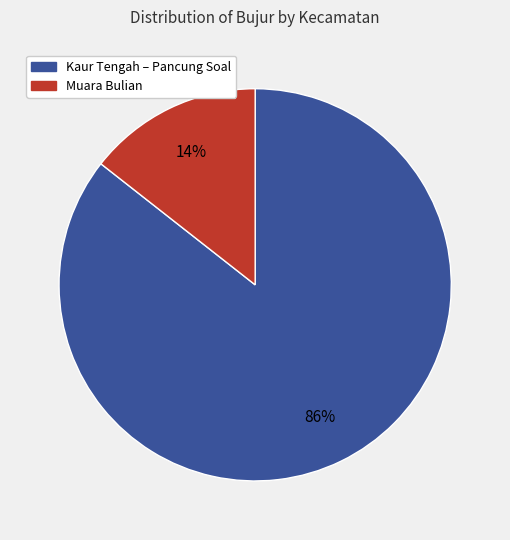

Does any single category account for the majority?

Yes